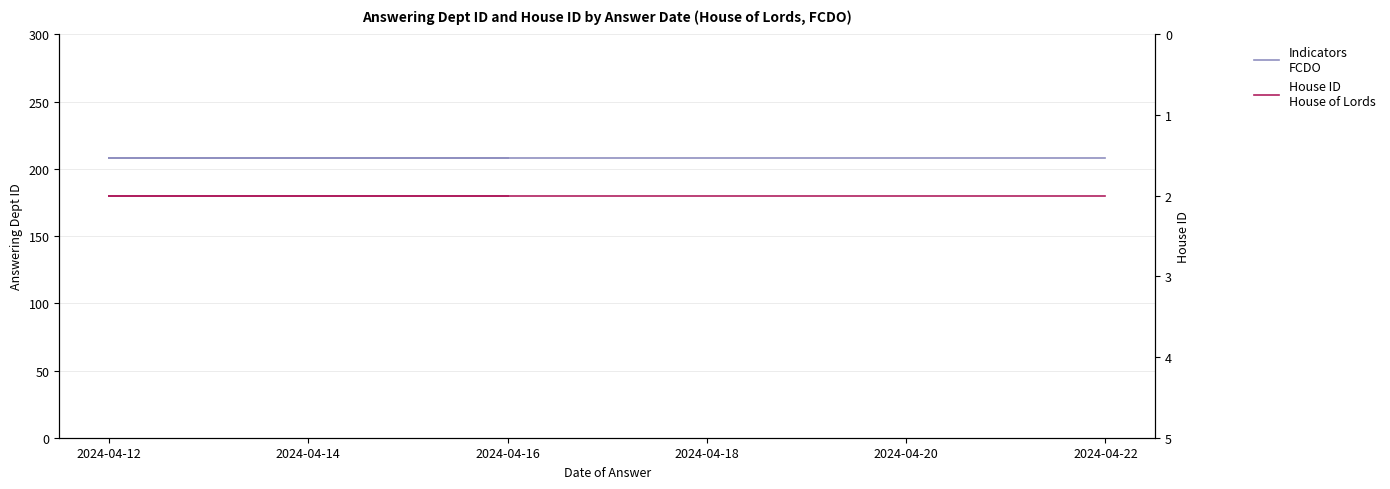

Which category has the lowest value in the answering dept id series?

2024-04-22